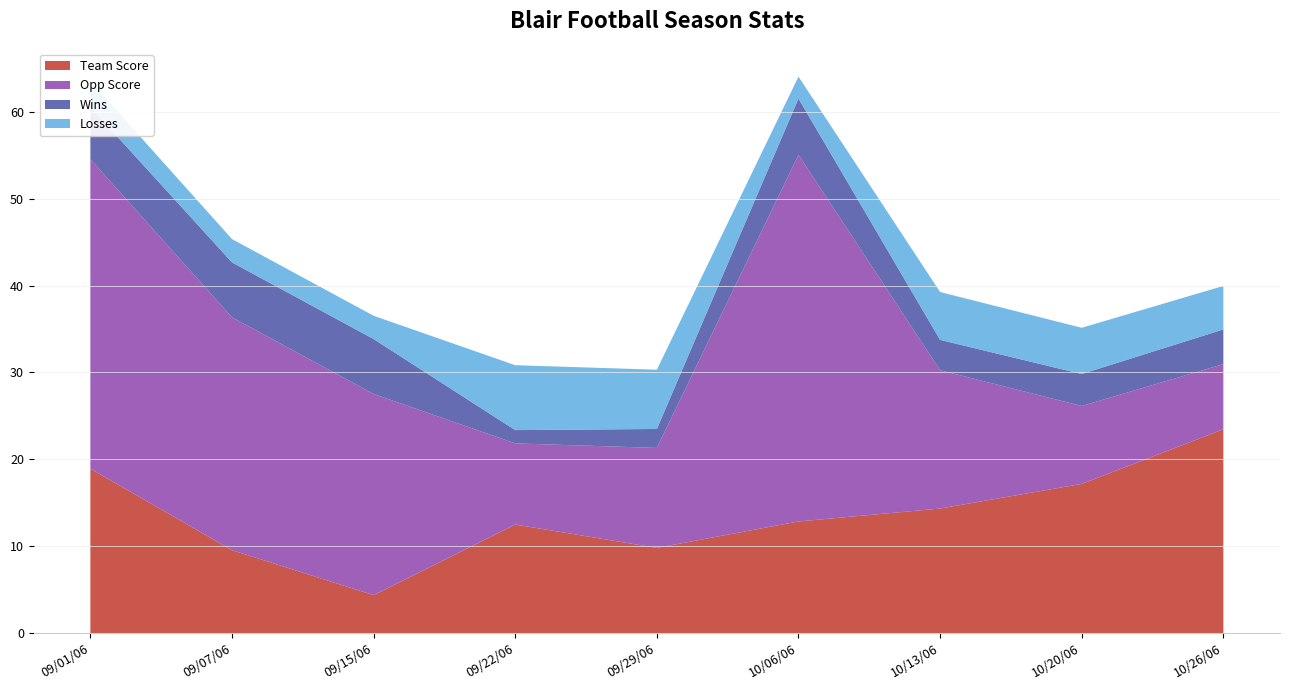

Is it true that Team Score equals 14.3 at 10/13/06?

True